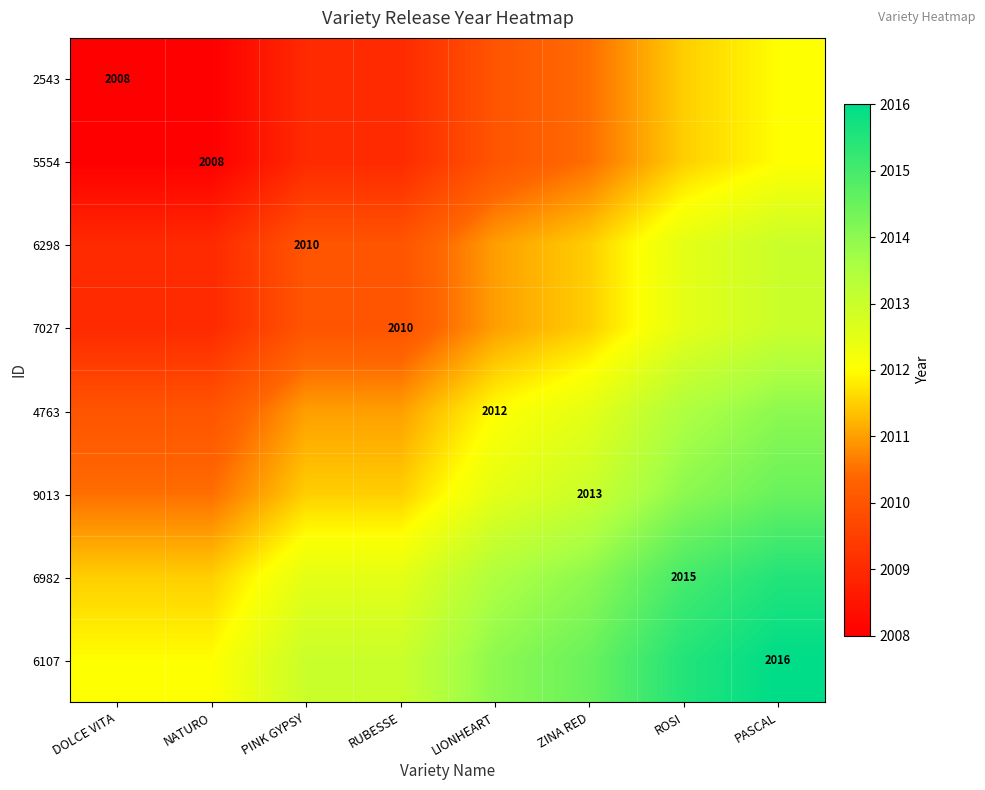

The 2543 series shows 2008.0 at DOLCE VITA. True or false?

True